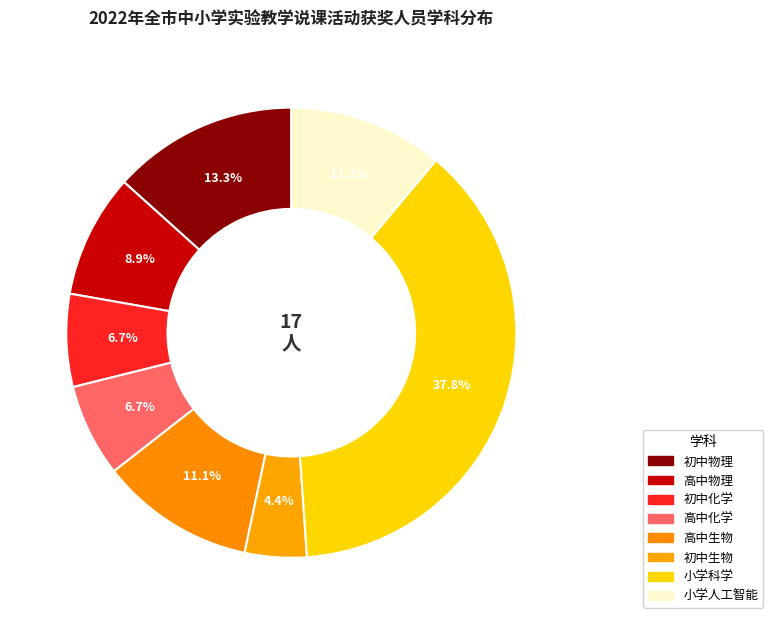

The 初中化学 slice represents 7% of the pie. True or false?

True